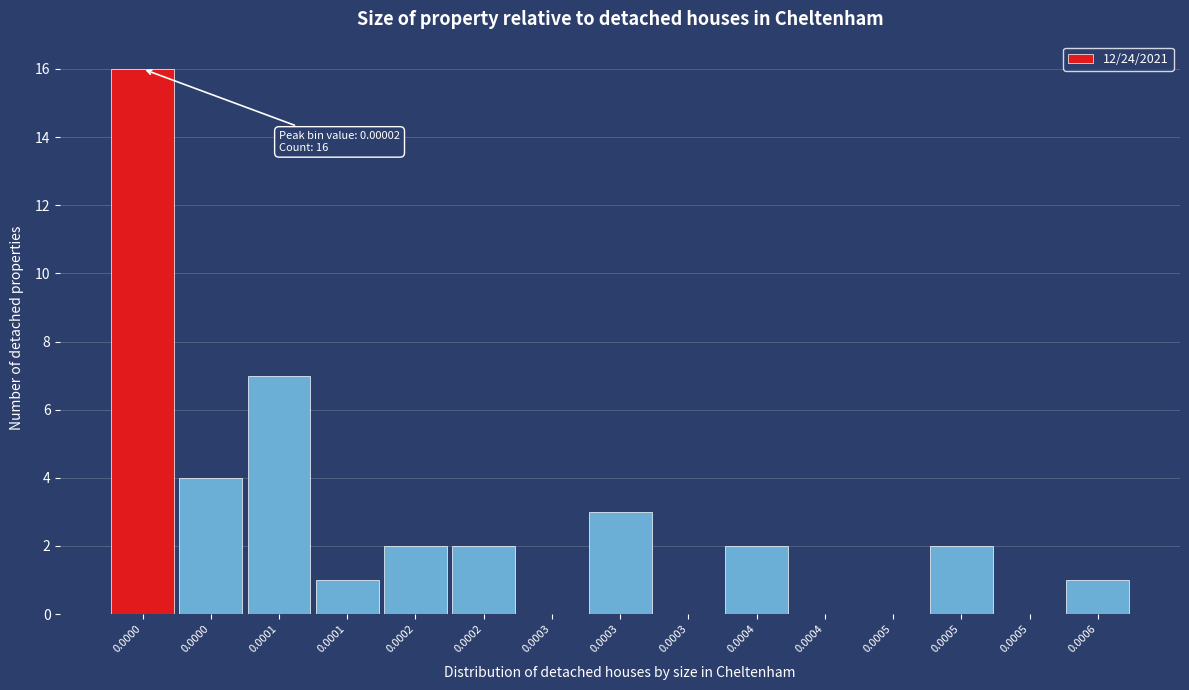

How many distinct data groups are displayed?

1